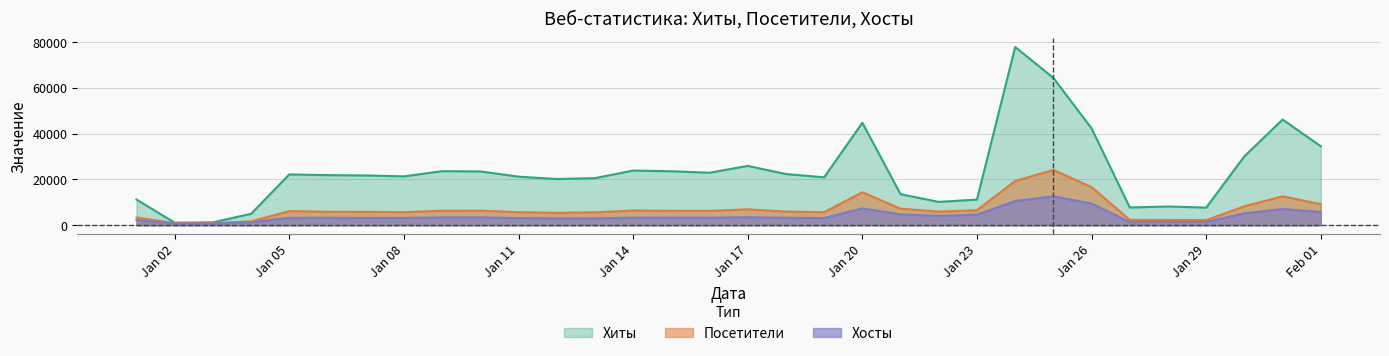

What is the minimum value shown in the chart?

748